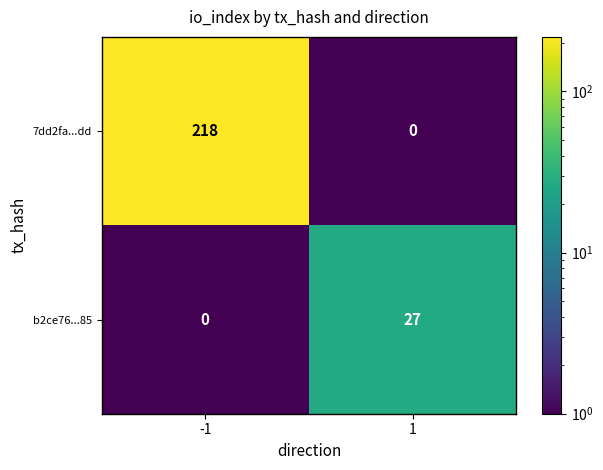

What is the total value across all series at -1?

218